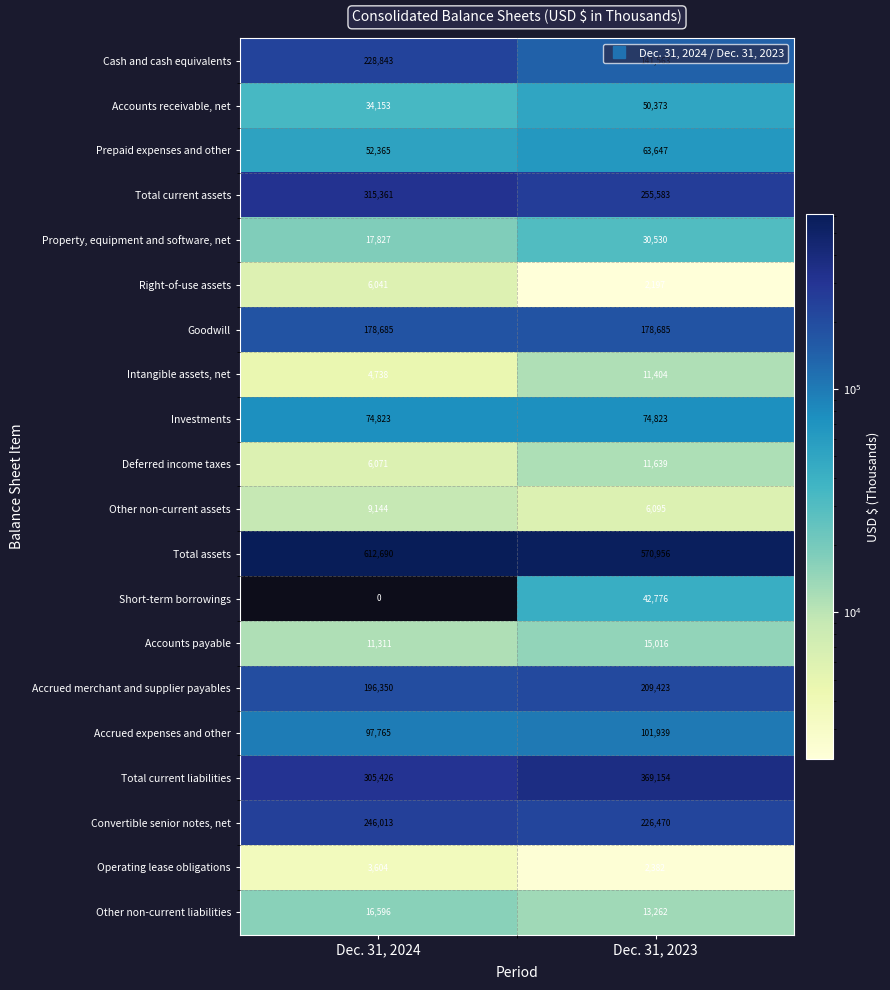

List the labels in order of Convertible senior notes, net value, smallest first.

Dec. 31, 2023, Dec. 31, 2024